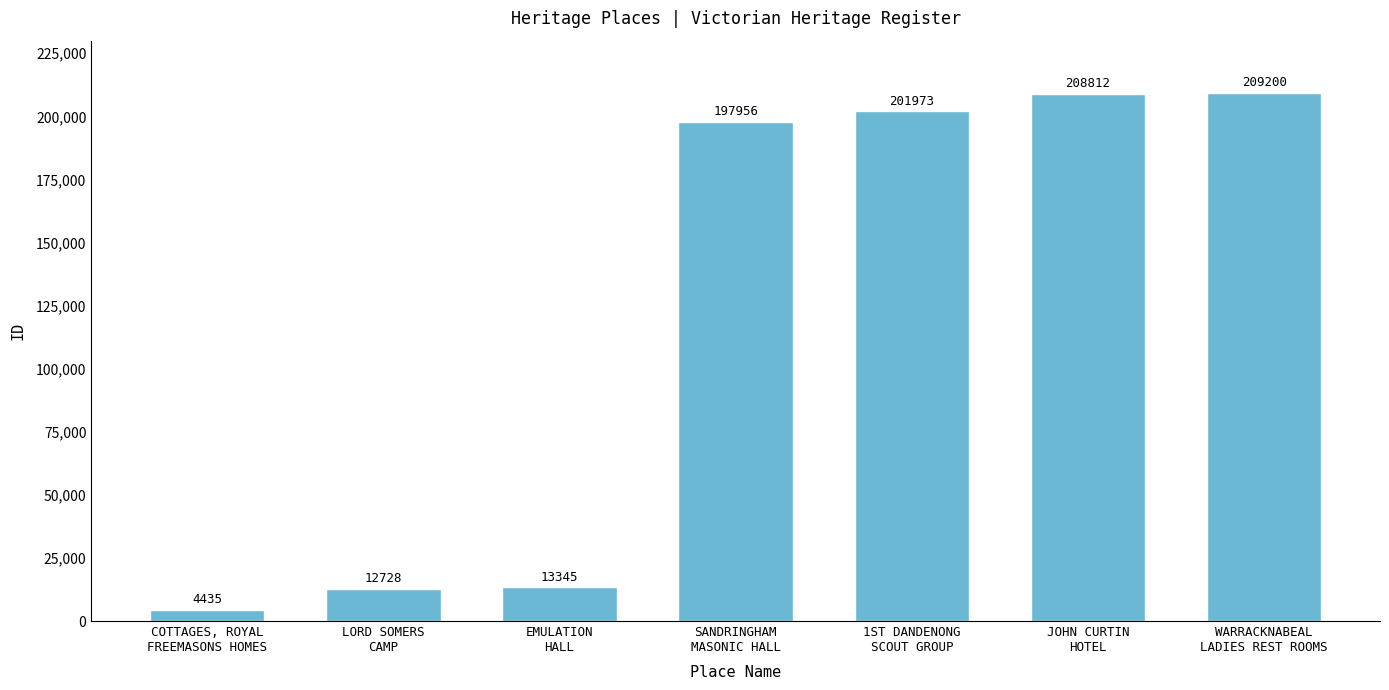

Rank the categories by value from highest to lowest.

WARRACKNABEAL
LADIES REST ROOMS, JOHN CURTIN
HOTEL, 1ST DANDENONG
SCOUT GROUP, SANDRINGHAM
MASONIC HALL, EMULATION
HALL, LORD SOMERS
CAMP, COTTAGES, ROYAL
FREEMASONS HOMES